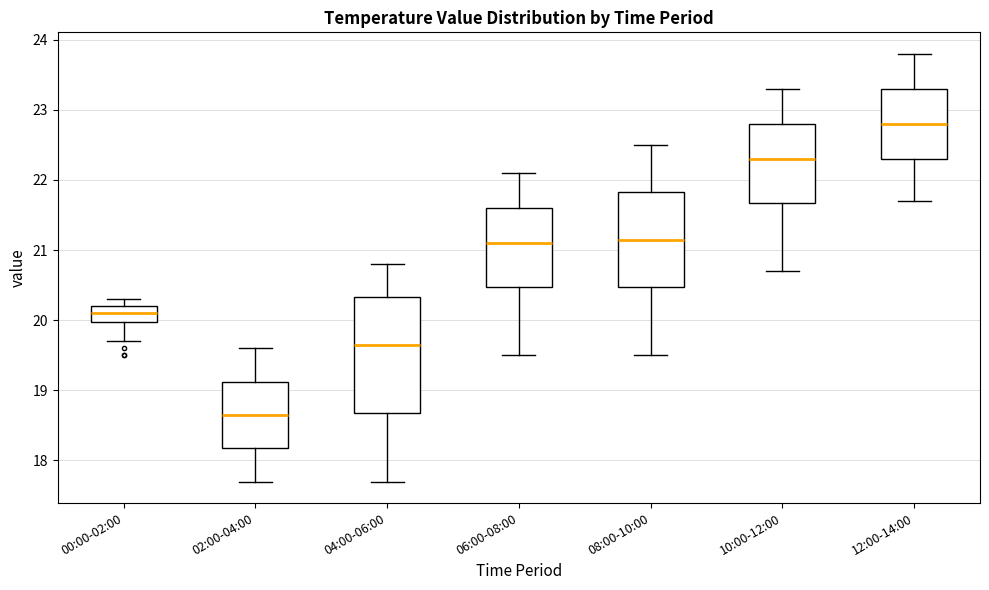

Reading left to right, transcribe this box plot: for each box, give where its median line is, the range the box spans, and where its two whiskers end, as read against the y-axis. The values are not printed on the chart, so give them approximately, as read against the axis.

00:00-02:00: median 20.1, box 20.0 to 20.2, whiskers 19.7 to 20.3
02:00-04:00: median 18.7, box 18.2 to 19.1, whiskers 17.7 to 19.6
04:00-06:00: median 19.7, box 18.7 to 20.3, whiskers 17.7 to 20.8
06:00-08:00: median 21.1, box 20.5 to 21.6, whiskers 19.5 to 22.1
08:00-10:00: median 21.2, box 20.5 to 21.8, whiskers 19.5 to 22.5
10:00-12:00: median 22.3, box 21.7 to 22.8, whiskers 20.7 to 23.3
12:00-14:00: median 22.8, box 22.3 to 23.3, whiskers 21.7 to 23.8